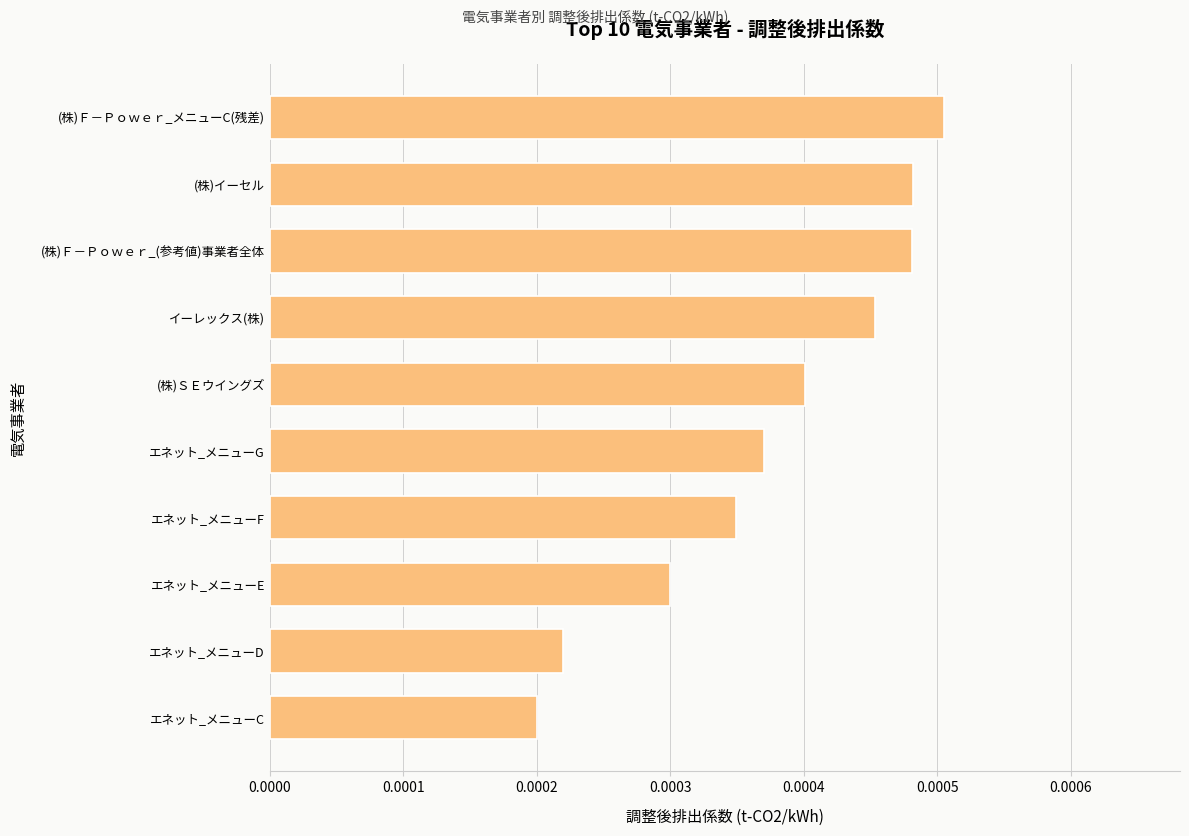

At which category does the chart reach its minimum across all series?

エネット_メニューC